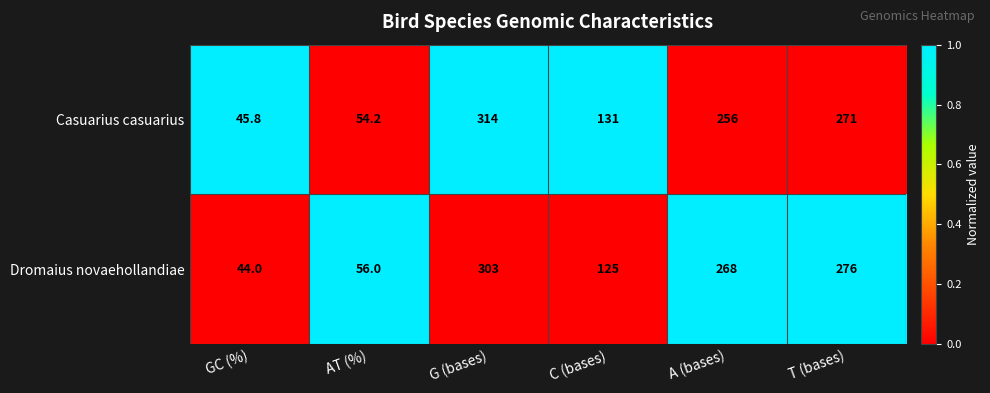

What is the sum of all Casuarius casuarius values?

1072.0